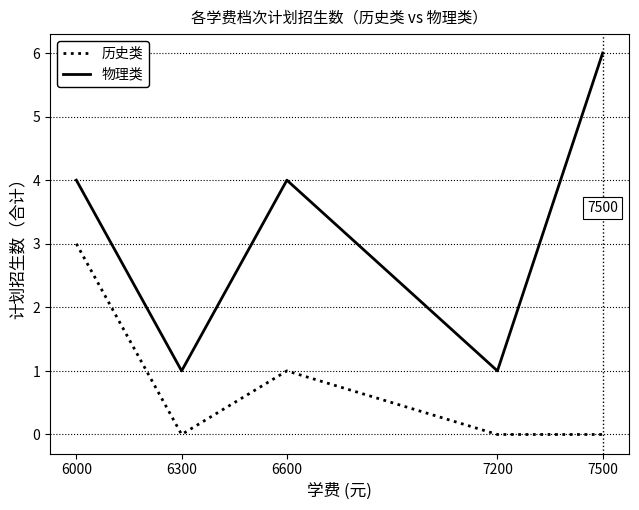

True or false: 历史类 and 物理类 cross at least once.

False